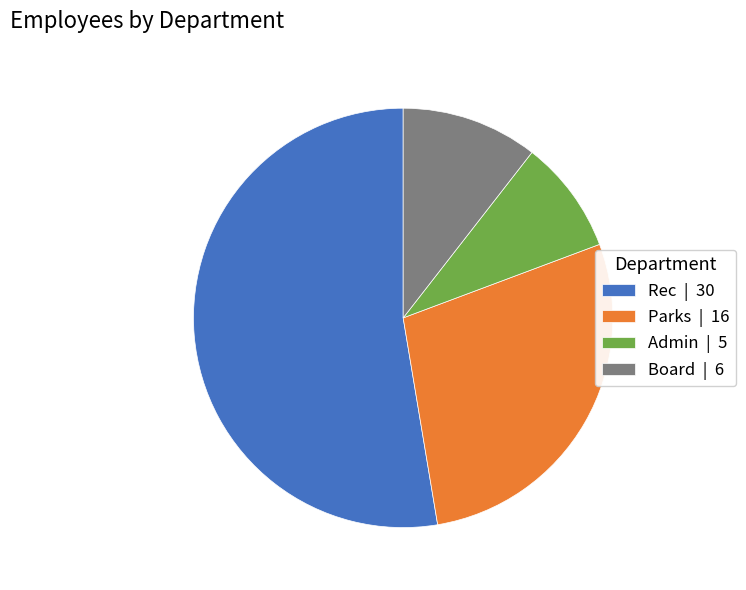

Between Board | 6 and Parks | 16, which is larger?

Parks | 16